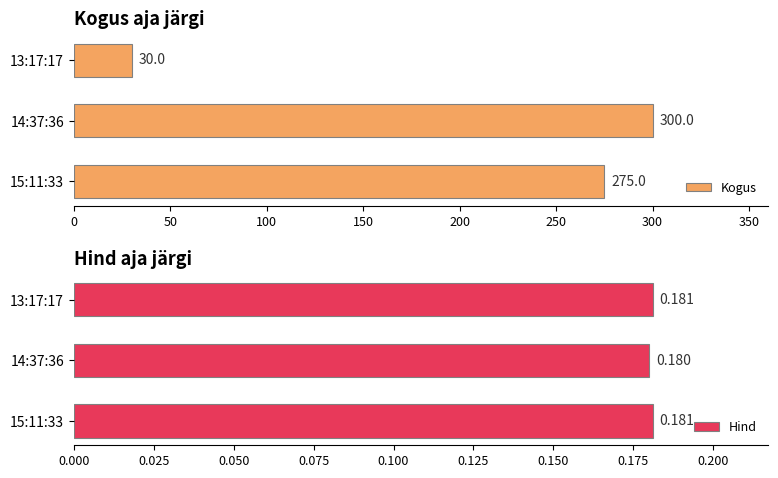

Reading left to right, transcribe all the data shown in this chart.

Kogus: 275.0	300.0	30.0
Hind: 0.2	0.2	0.2